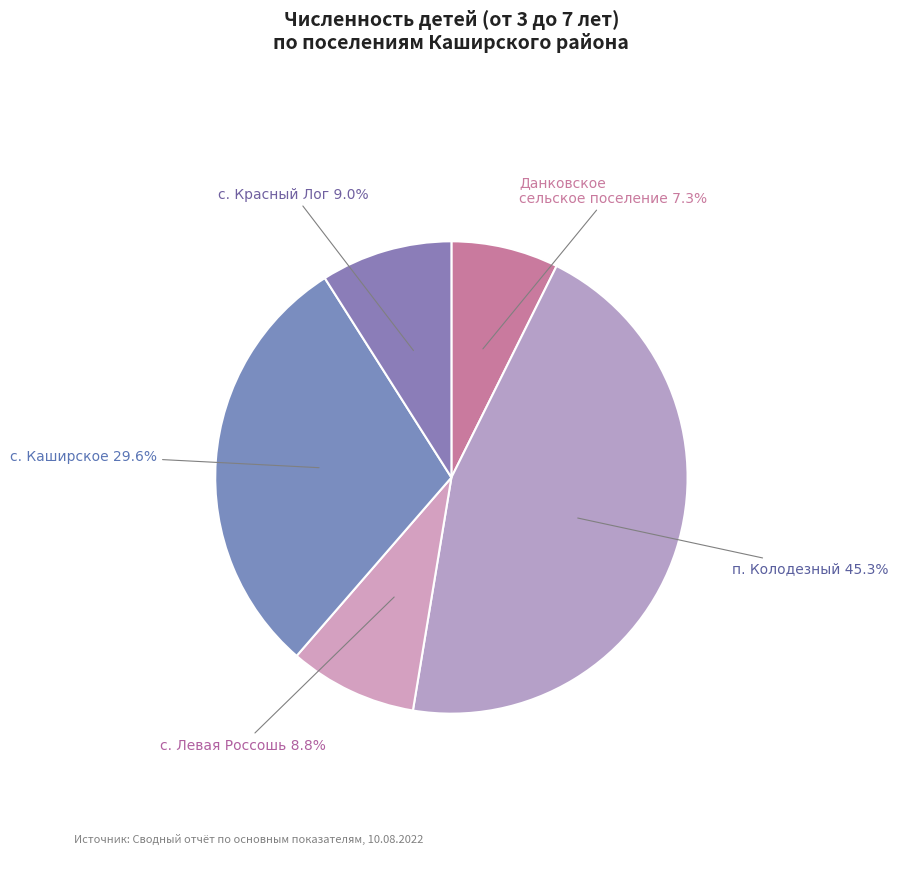

Which slice is the smallest?

Данковское сельское поселение